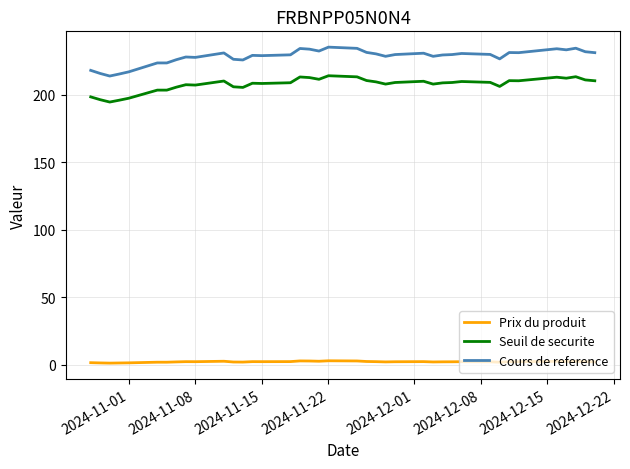

What is the minimum value shown in the chart?

1.4